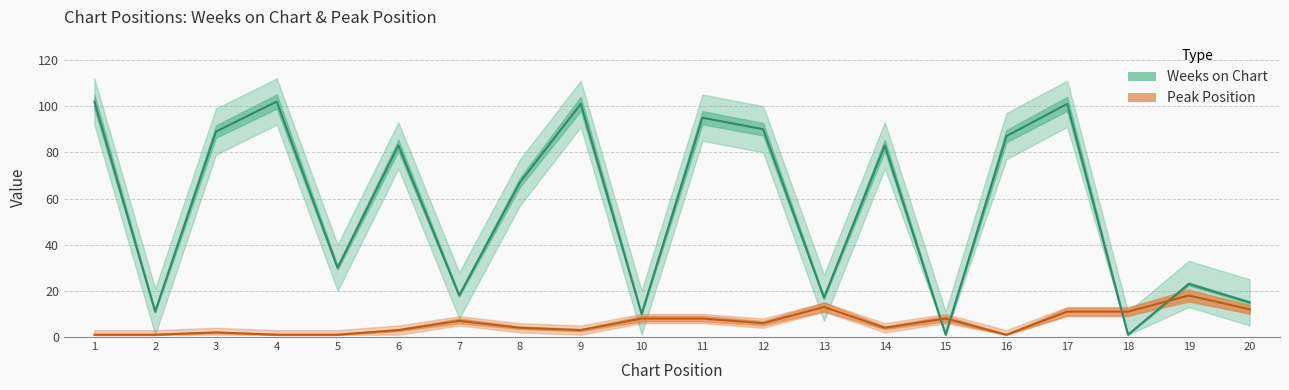

At which label is Weeks on Chart closest to 51?

8